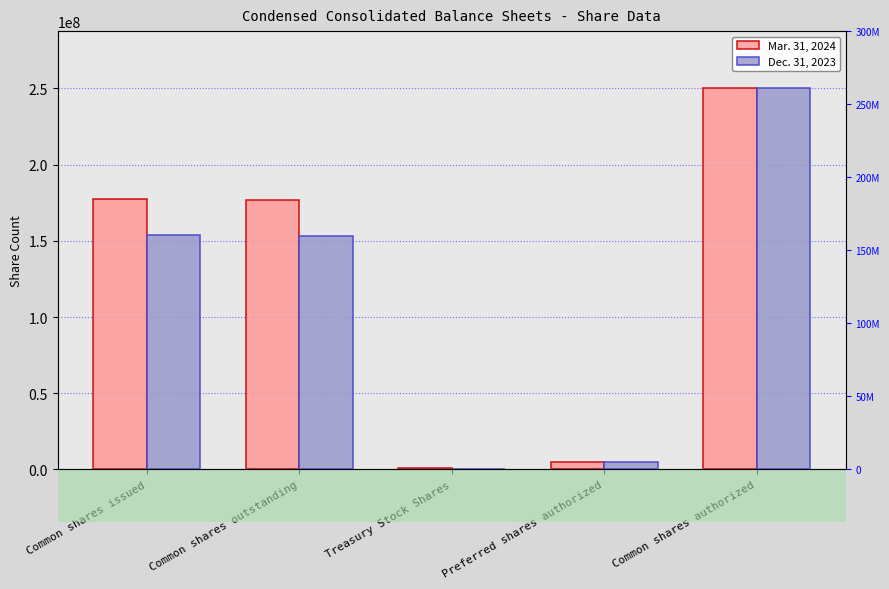

What is the label of the 3rd bar from the left?

Treasury Stock Shares